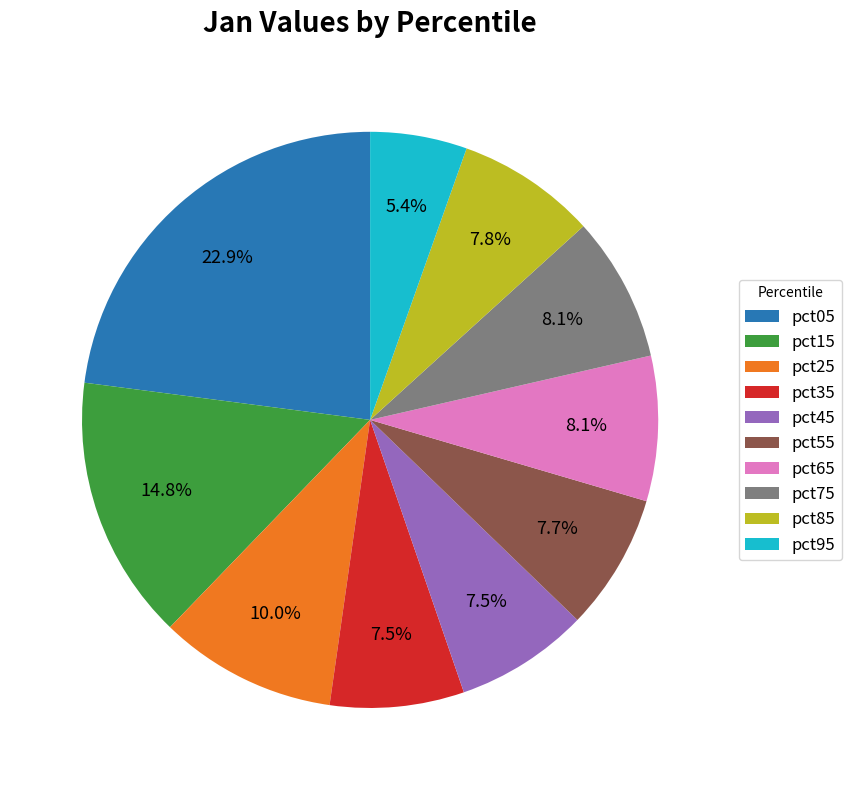

True or false: pct15 accounts for 8% of the total.

False